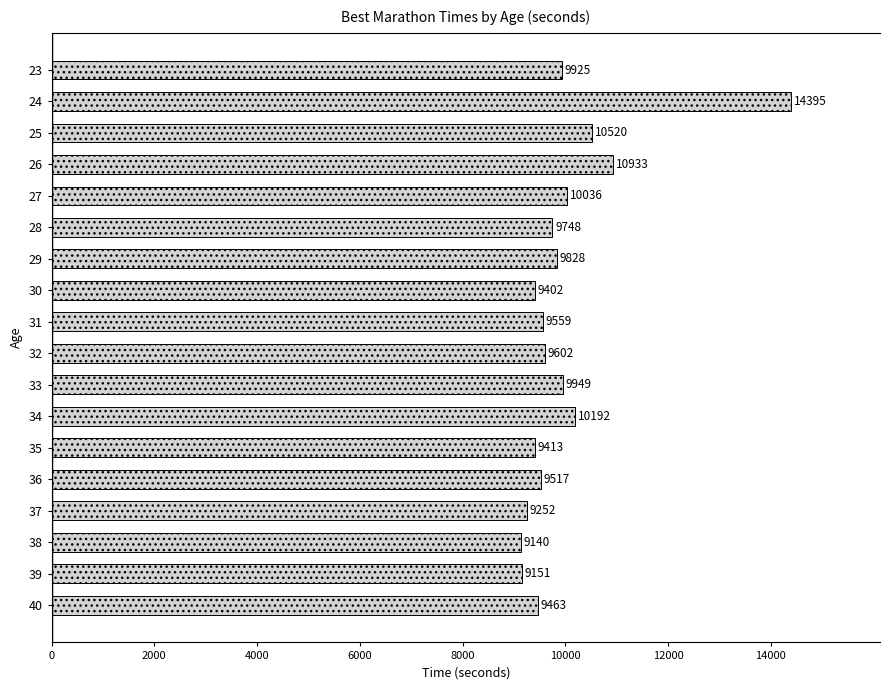

What is the value of the 5th bar from the top?

10036